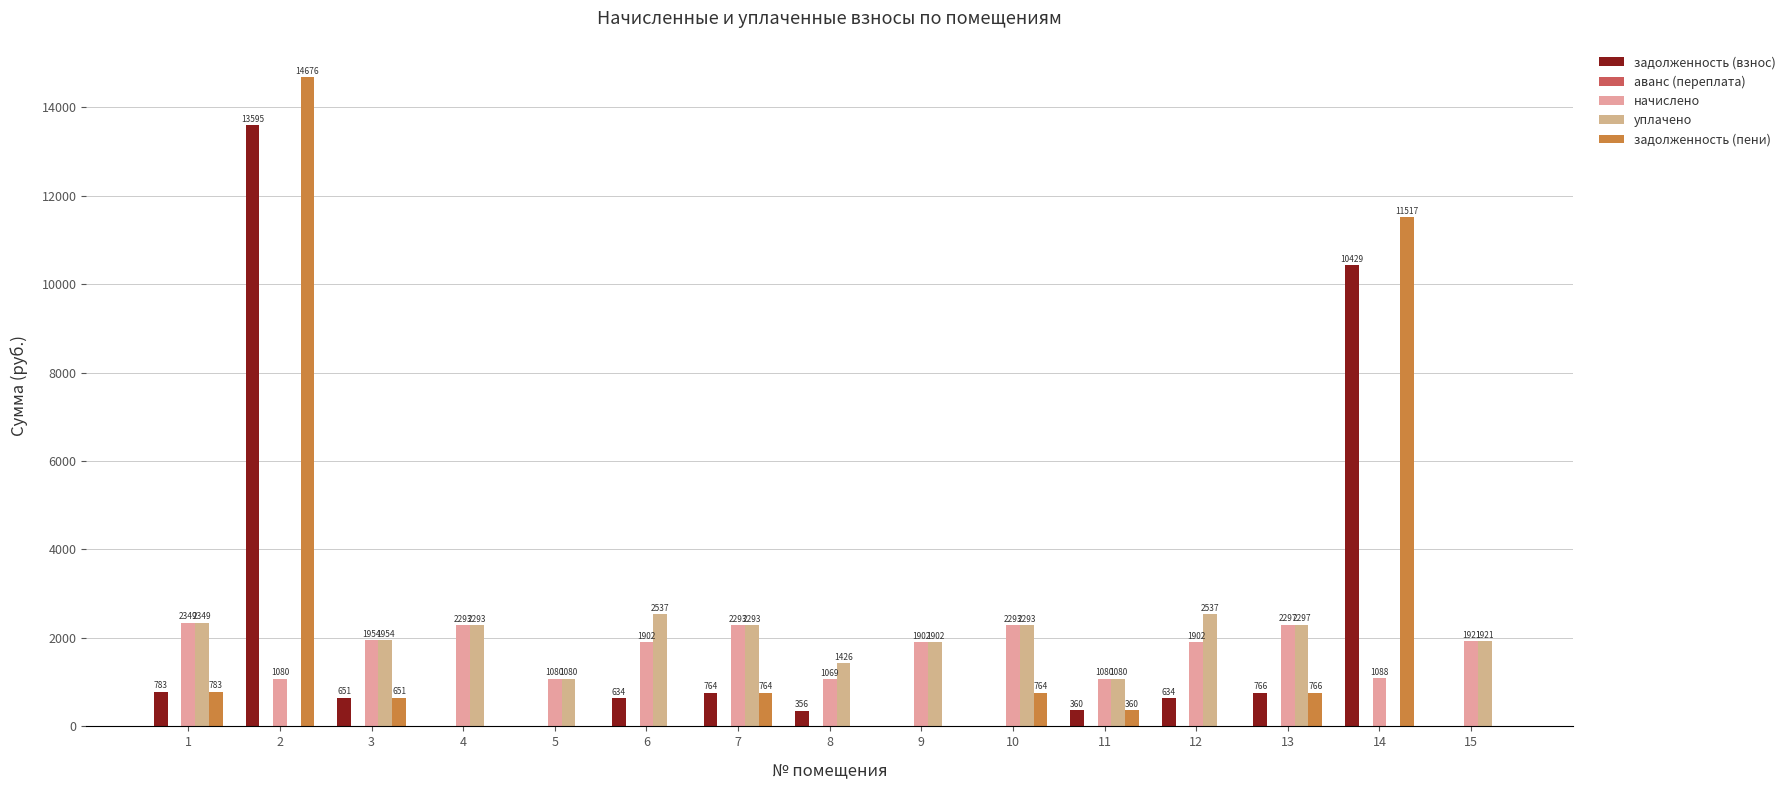

What is the difference between the highest and lowest values at 5?

1080.3